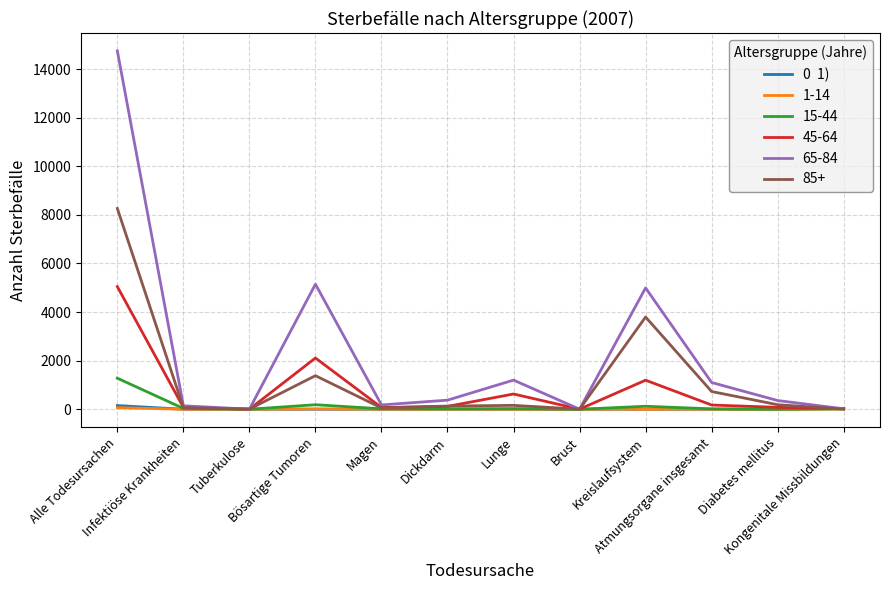

What is the greatest value displayed?

14744